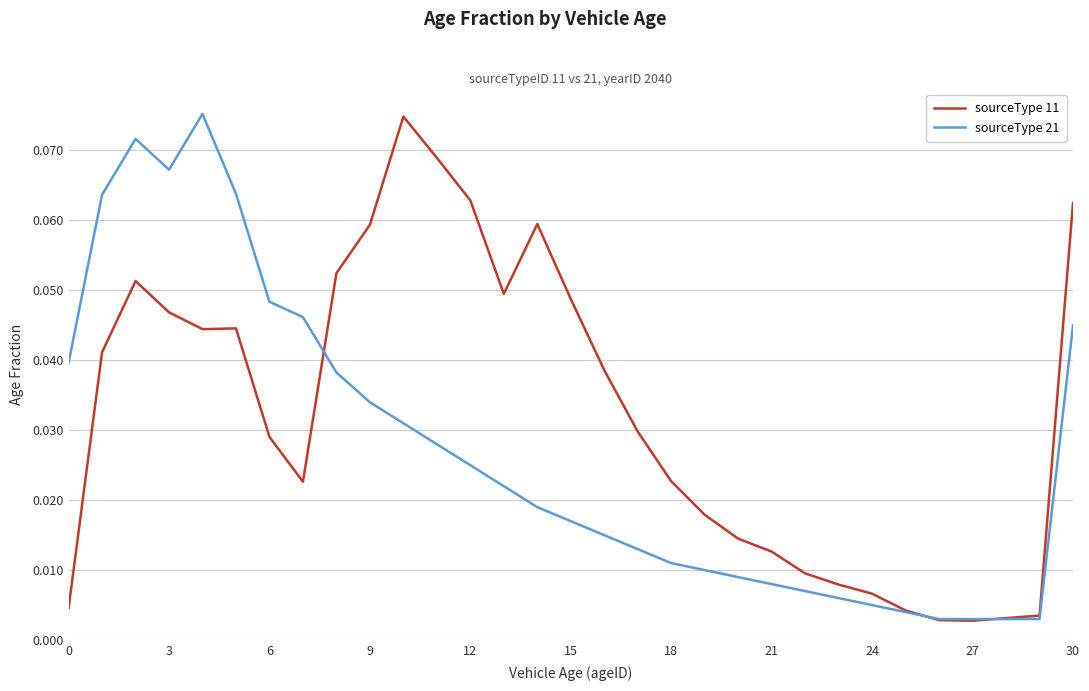

Which series has the largest total across all categories?

sourceType 11